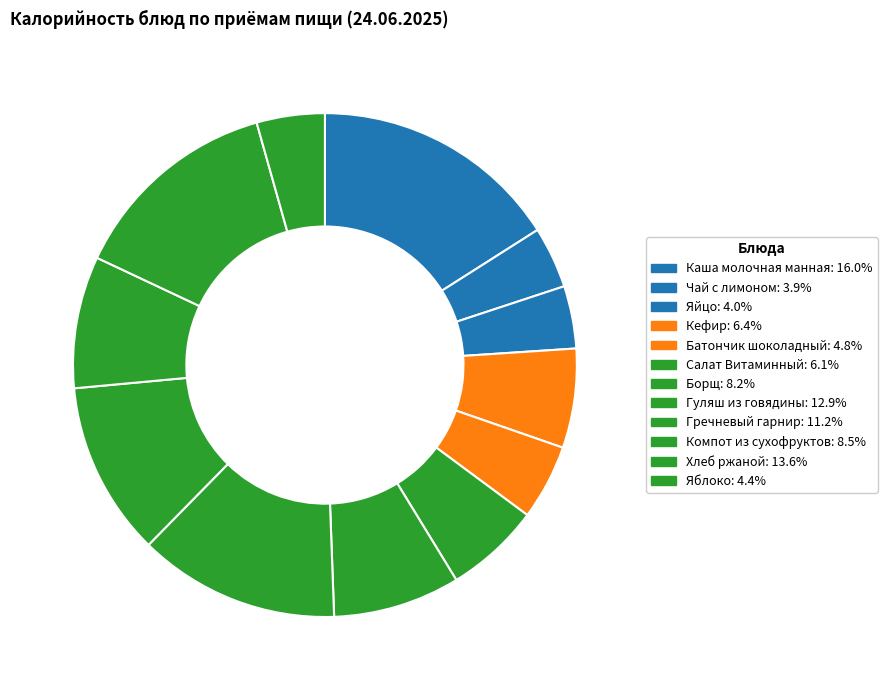

To the nearest percent, what percentage of the pie is Кефир?

6%